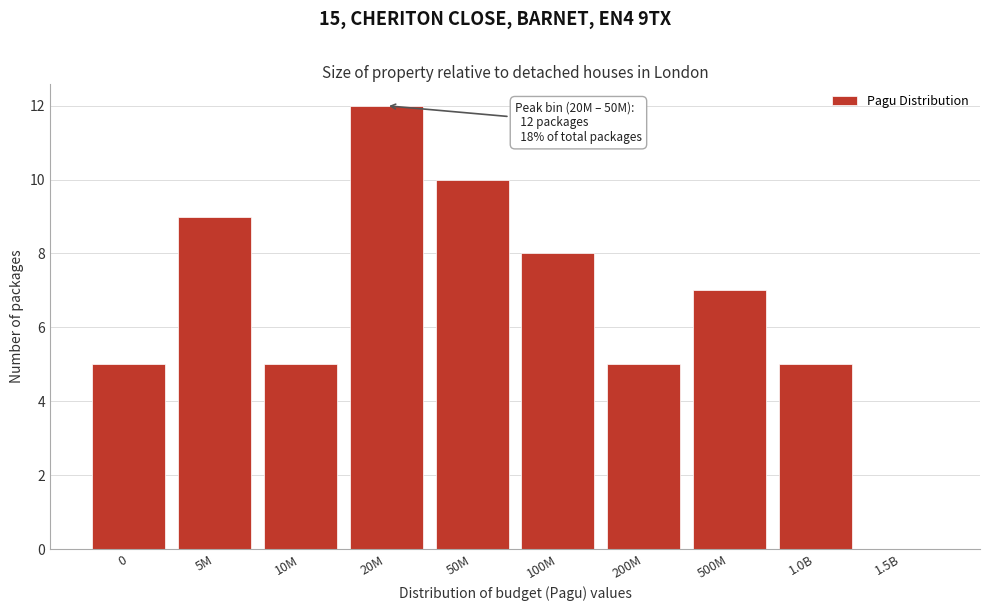

Reading left to right, extract all data points from this chart.

0=5	5M=9	10M=5	20M=12	50M=10	100M=8	200M=5	500M=7	1.0B=5	1.5B=0